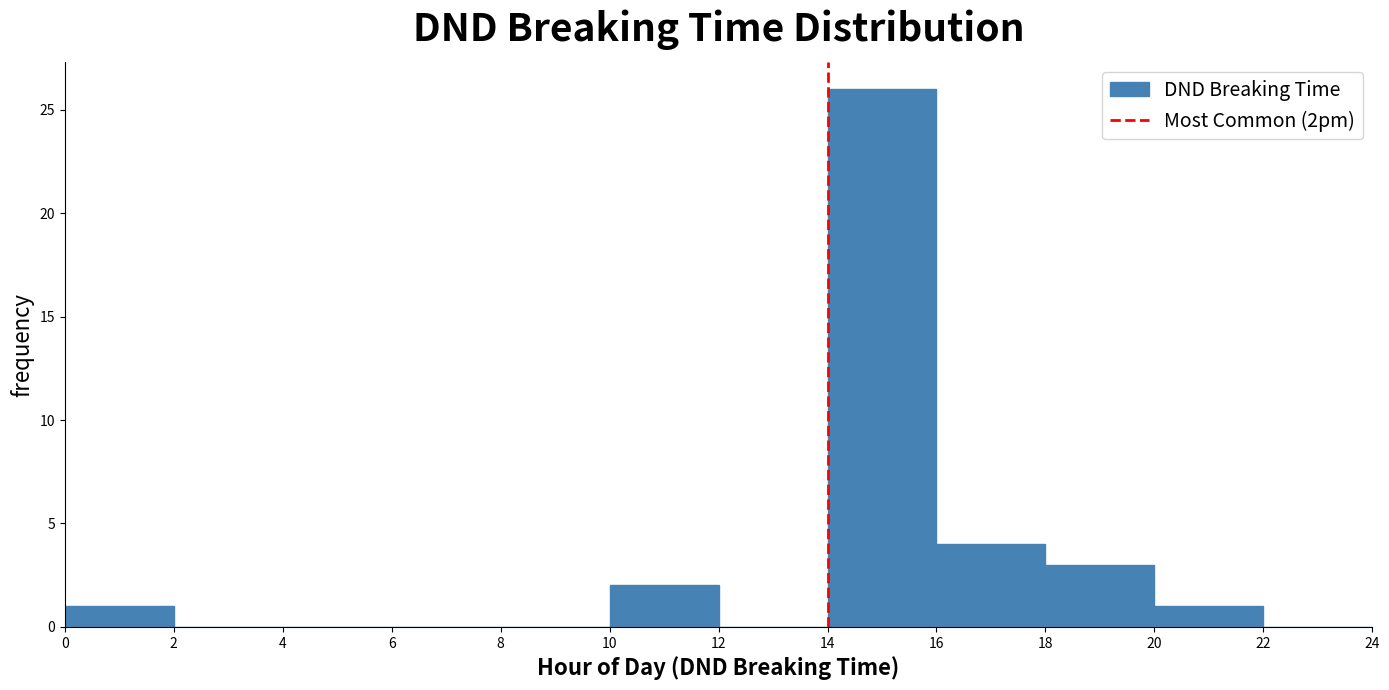

Reading left to right, list every bar in this chart as the range it spans on the x-axis followed by its height. The values are not printed on the chart, so give them approximately, as read against the axis.

0 to 2: 1
2 to 4: 0
4 to 6: 0
6 to 8: 0
8 to 10: 0
10 to 12: 2
12 to 14: 0
14 to 16: 26
16 to 18: 4
18 to 20: 3
20 to 22: 1
22 to 24: 0